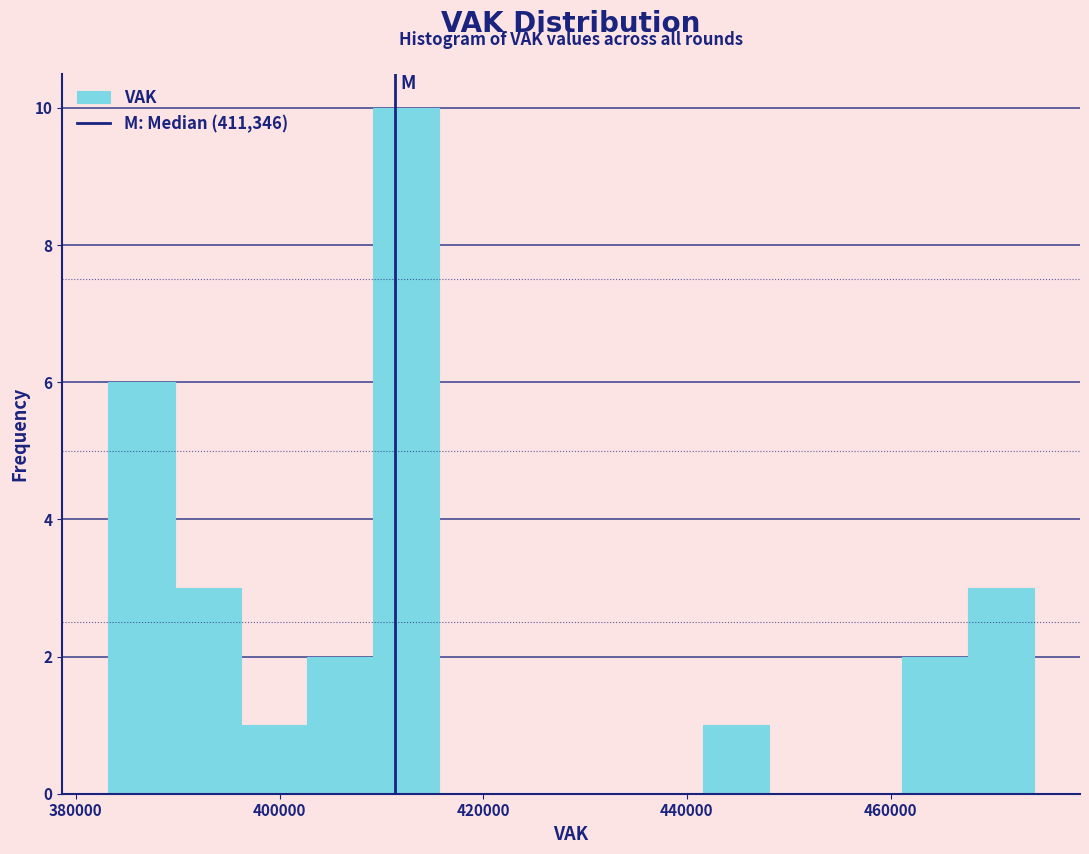

Around what value on the x-axis is the tallest bar? Give the approximate position of its centre, as read against the axis.

412000